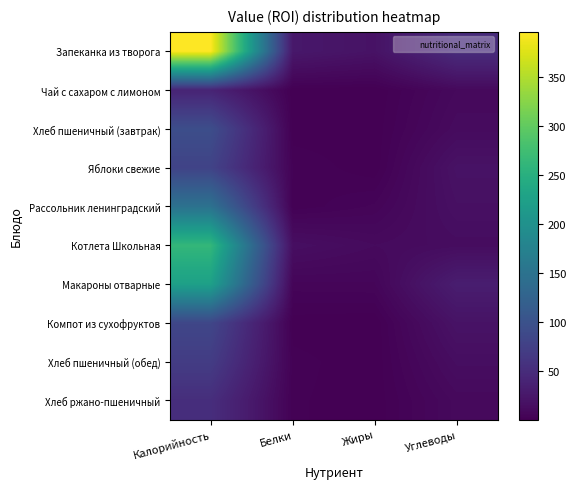

How many data points does each series have?

4